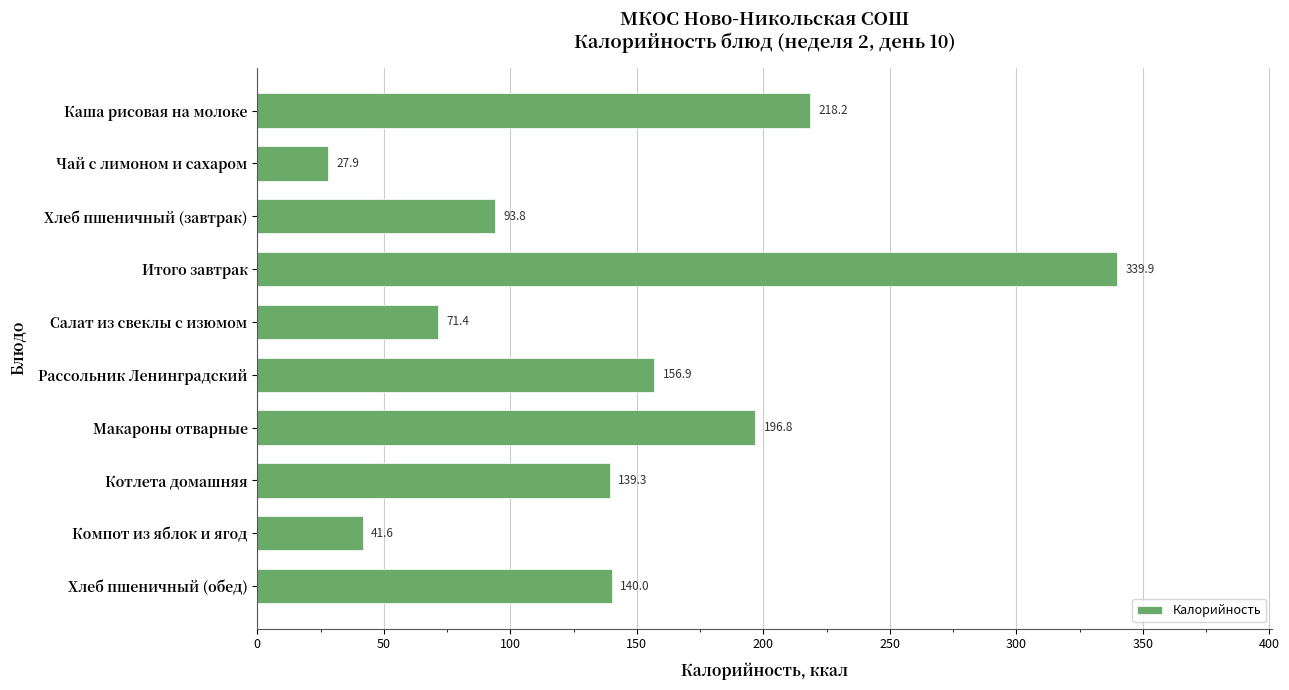

Reading bottom to top, list all the values displayed in this chart.

140.0	41.6	139.3	196.8	156.9	71.4	339.9	93.8	27.9	218.2